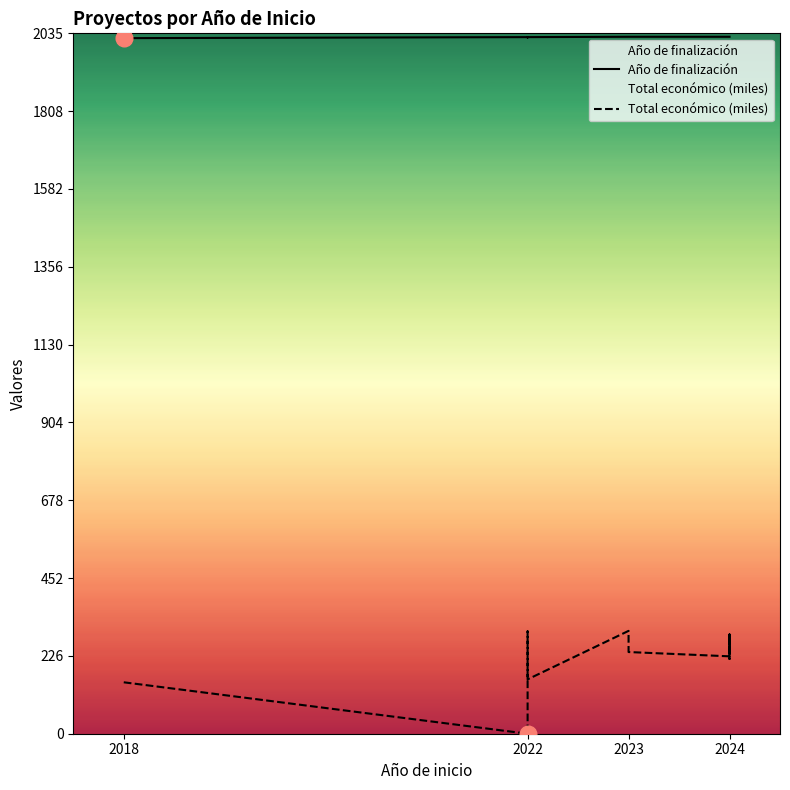

Where is the first local minimum for Total económico (miles)?

2022